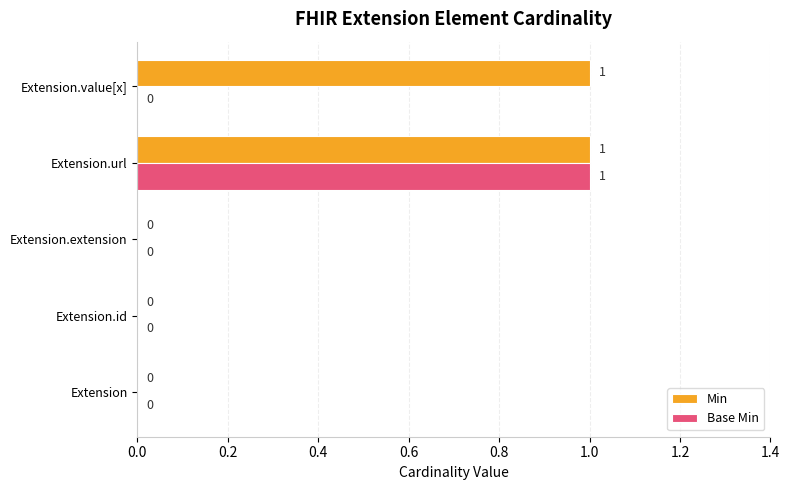

The Min series shows 1 at Extension.extension. True or false?

False